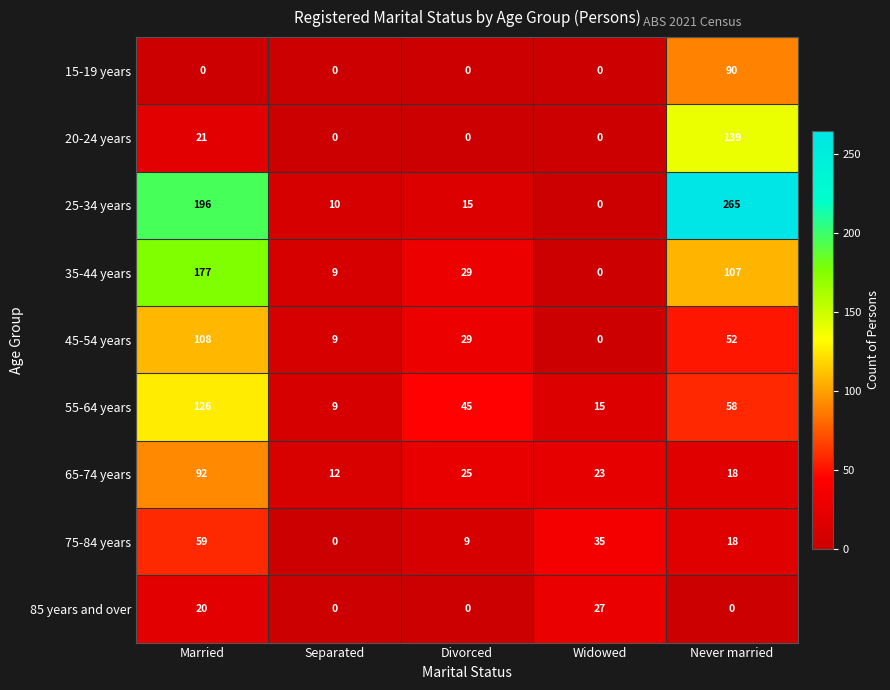

What is the greatest value displayed?

265